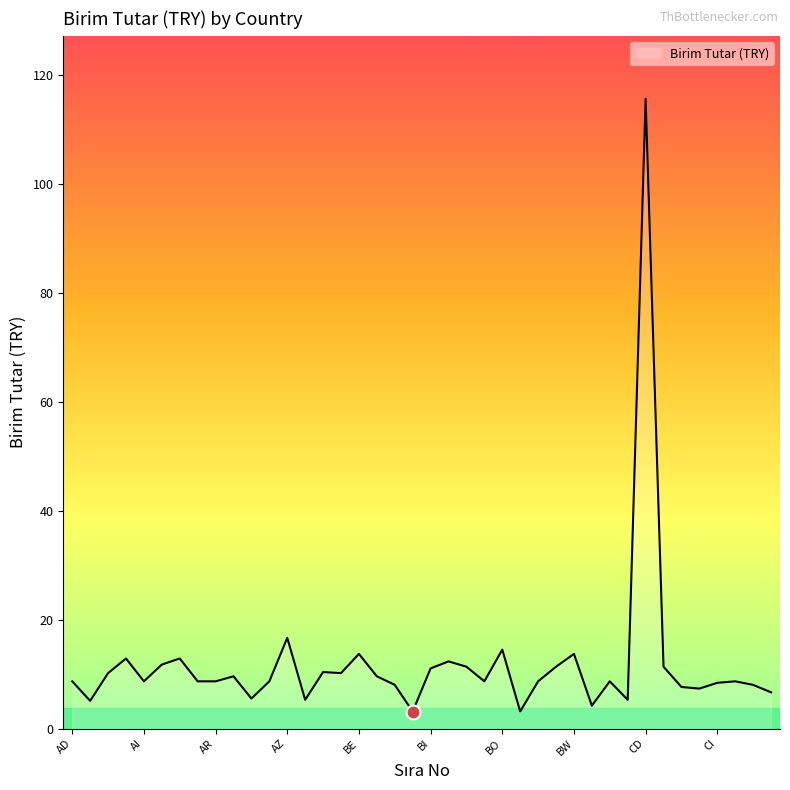

What is the minimum value shown in the chart?

3.1